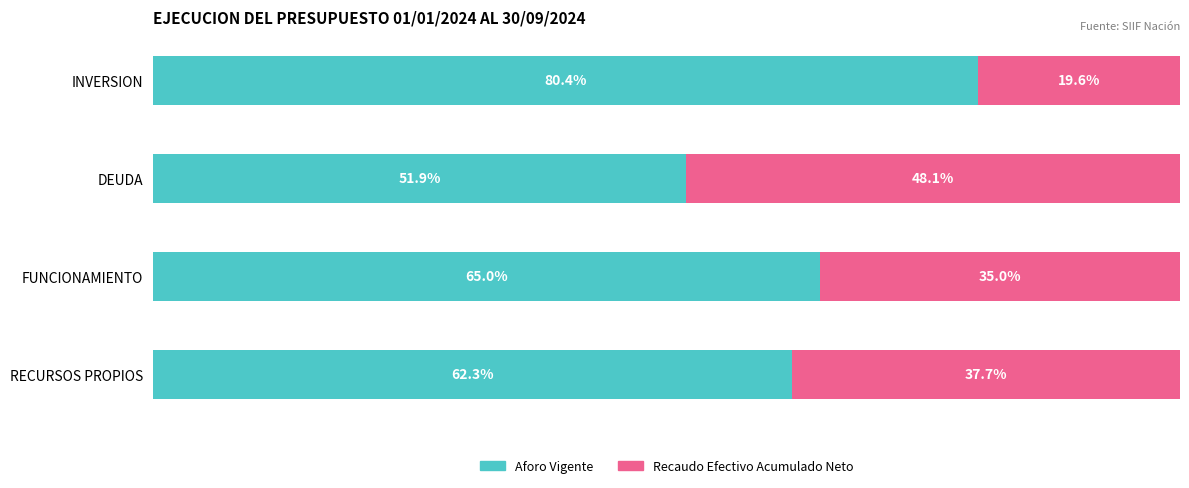

At which label does Aforo Vigente reach its minimum?

DEUDA